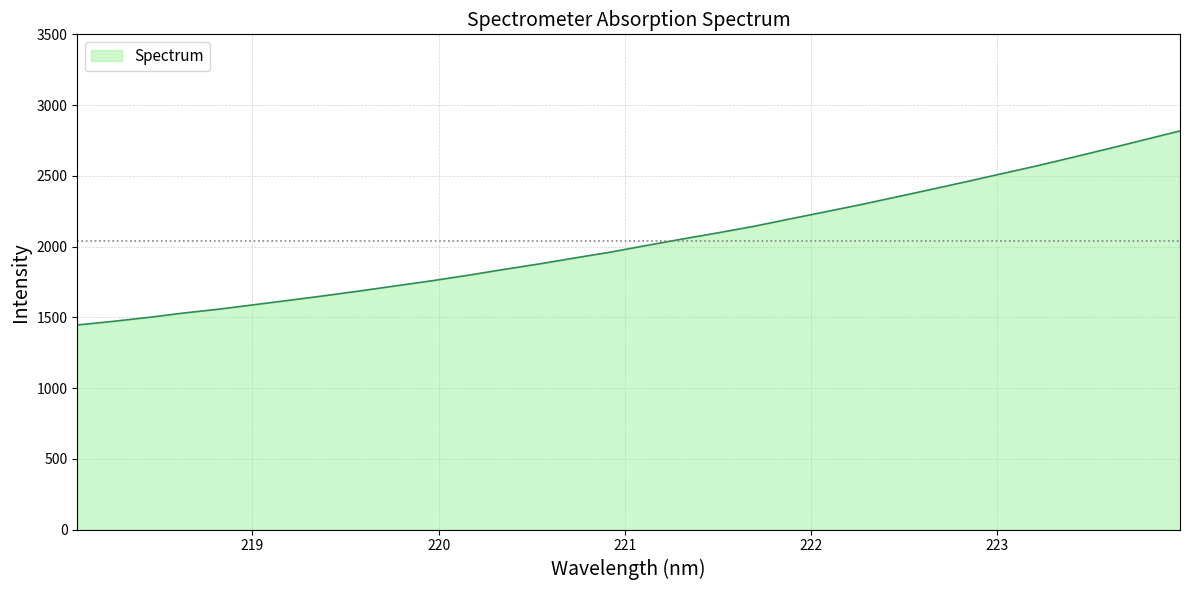

How many distinct data groups are displayed?

1